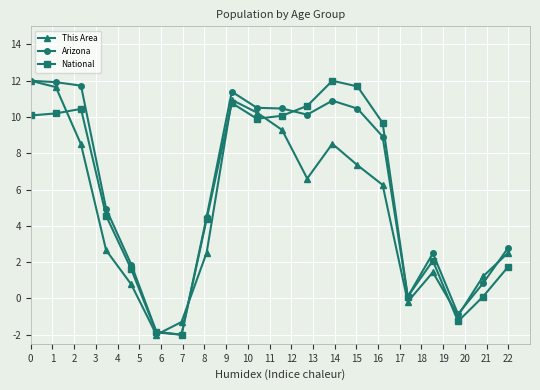

What is the minimum value shown in the chart?

-2.0